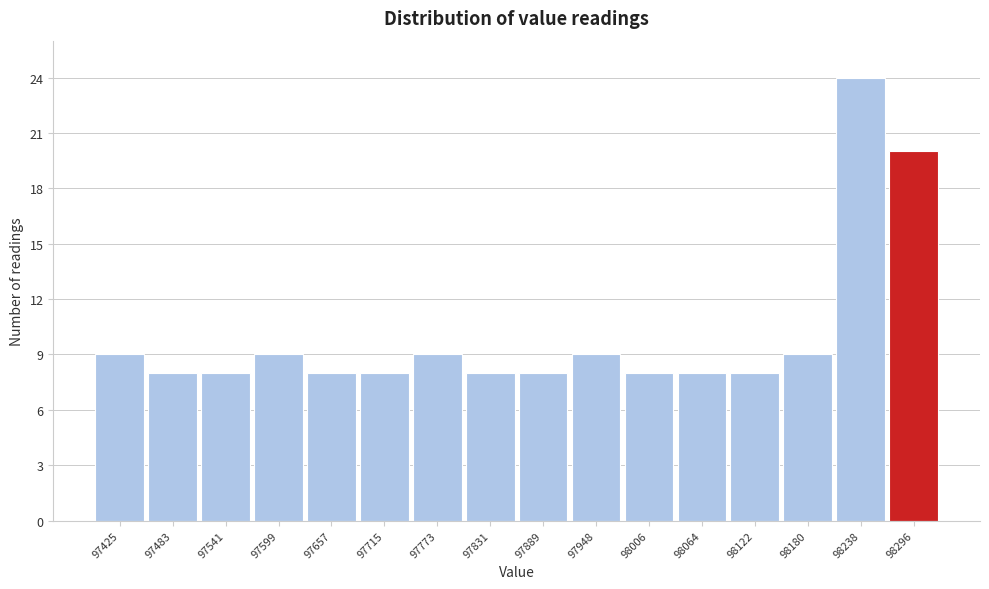

Reading left to right, transcribe all the data shown in this chart.

97425=9	97483=8	97541=8	97599=9	97657=8	97715=8	97773=9	97831=8	97889=8	97948=9	98006=8	98064=8	98122=8	98180=9	98238=24	98296=20